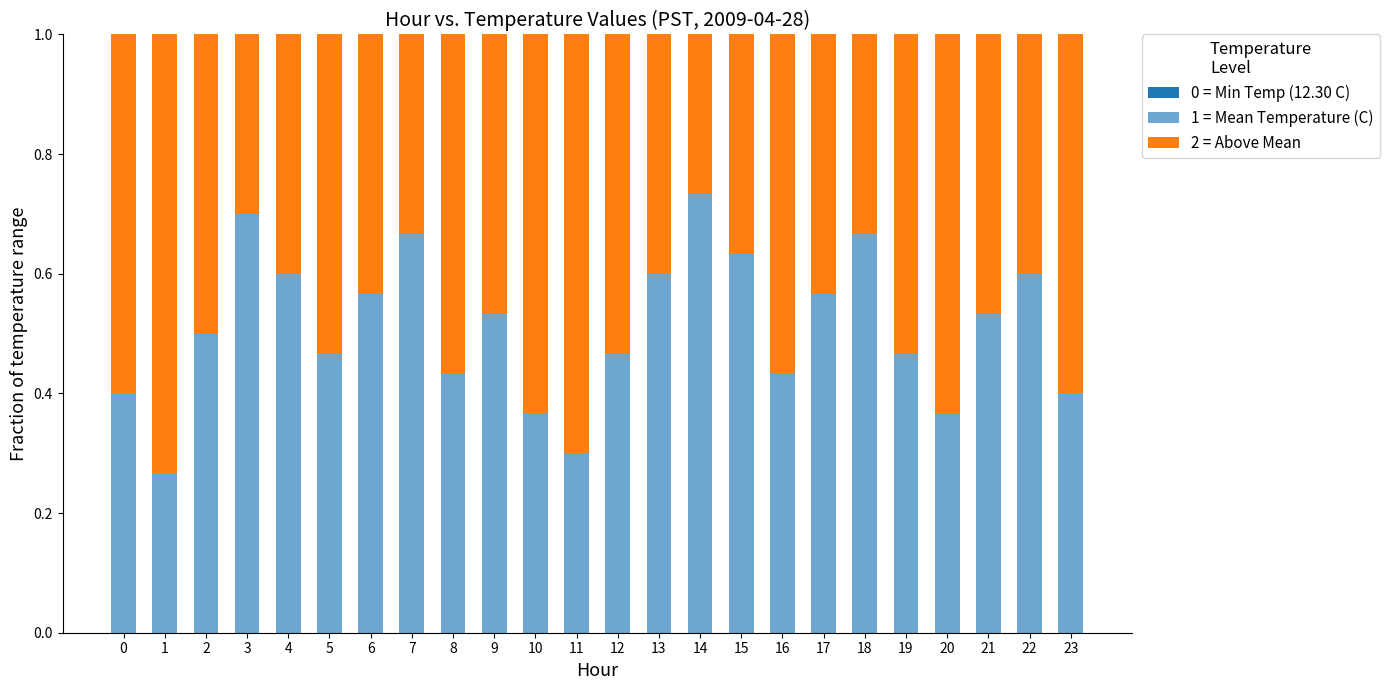

What is the total value across all series at 11?

1.0